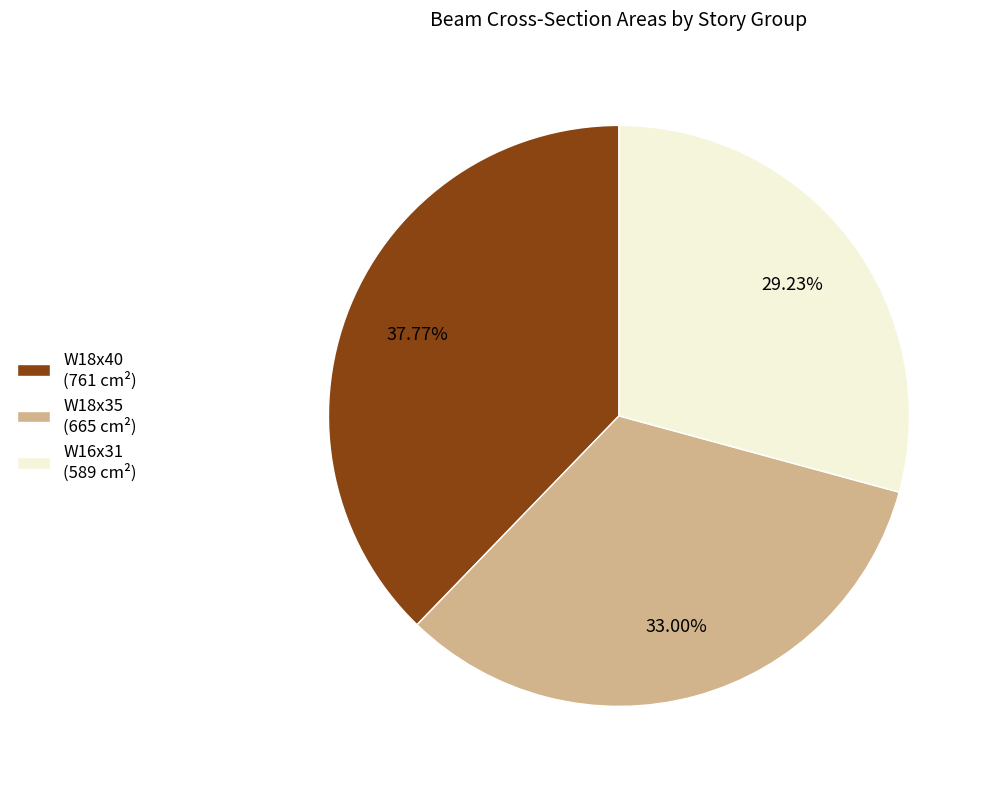

Which has a higher value, W18x35 (665 cm²) or W16x31 (589 cm²)?

W18x35 (665 cm²)